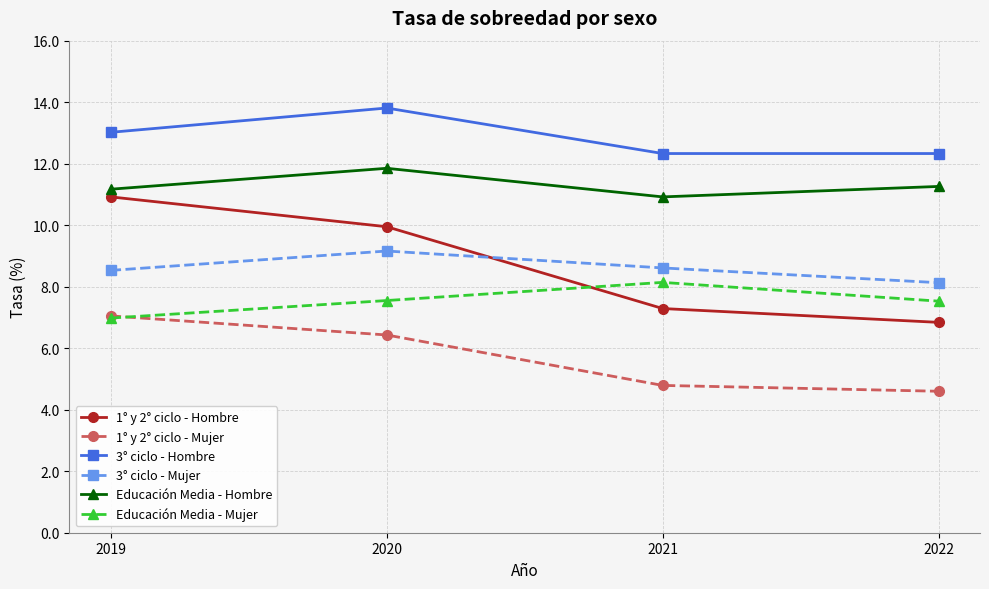

What is the value of the 3° ciclo - Mujer point at the 4th from the left?

8.1